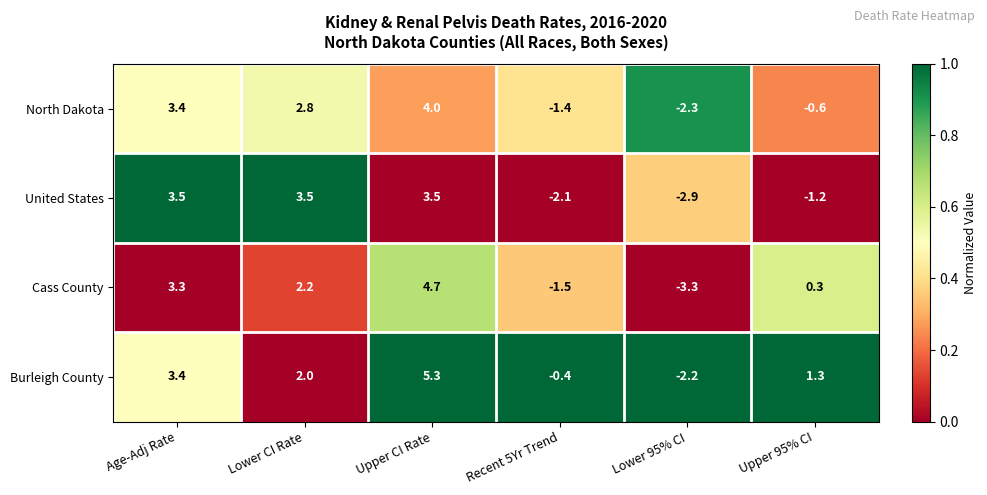

Reading left to right, what are all the values shown in this chart?

North Dakota: Age-Adj Rate=3.4	Lower CI Rate=2.8	Upper CI Rate=4.0	Recent 5Yr Trend=-1.4	Lower 95% CI=-2.3	Upper 95% CI=-0.6
United States: Age-Adj Rate=3.5	Lower CI Rate=3.5	Upper CI Rate=3.5	Recent 5Yr Trend=-2.1	Lower 95% CI=-2.9	Upper 95% CI=-1.2
Cass County: Age-Adj Rate=3.3	Lower CI Rate=2.2	Upper CI Rate=4.7	Recent 5Yr Trend=-1.5	Lower 95% CI=-3.3	Upper 95% CI=0.3
Burleigh County: Age-Adj Rate=3.4	Lower CI Rate=2.0	Upper CI Rate=5.3	Recent 5Yr Trend=-0.4	Lower 95% CI=-2.2	Upper 95% CI=1.3